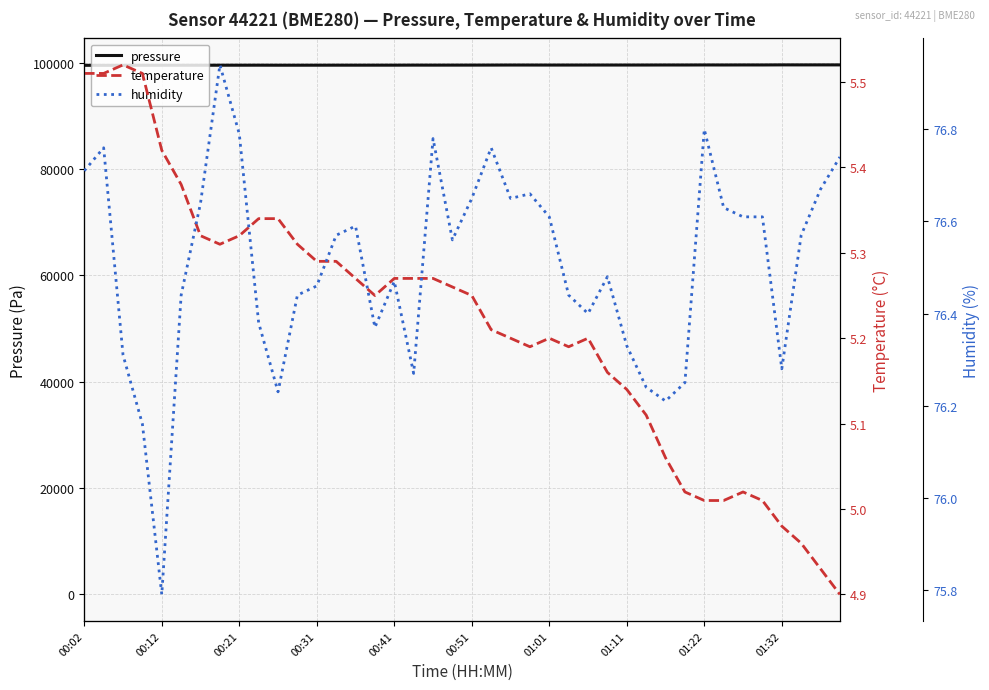

Count the number of categories in the chart.

40